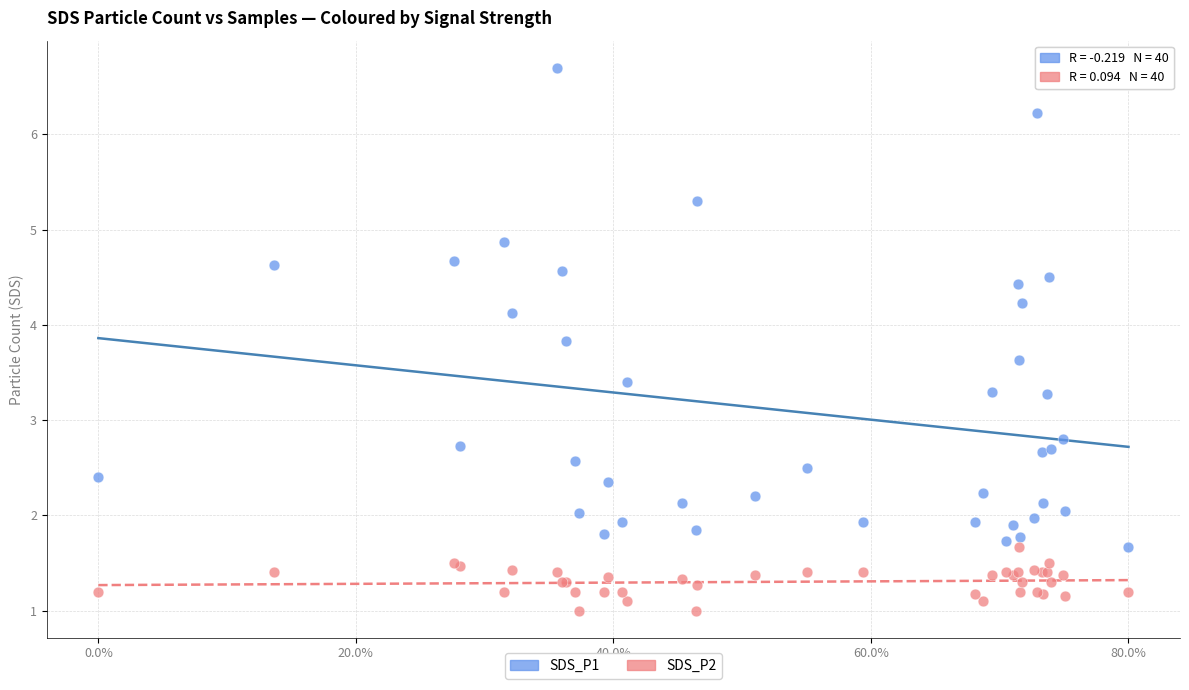

Which series contains the lowest Y value?

SDS_P2